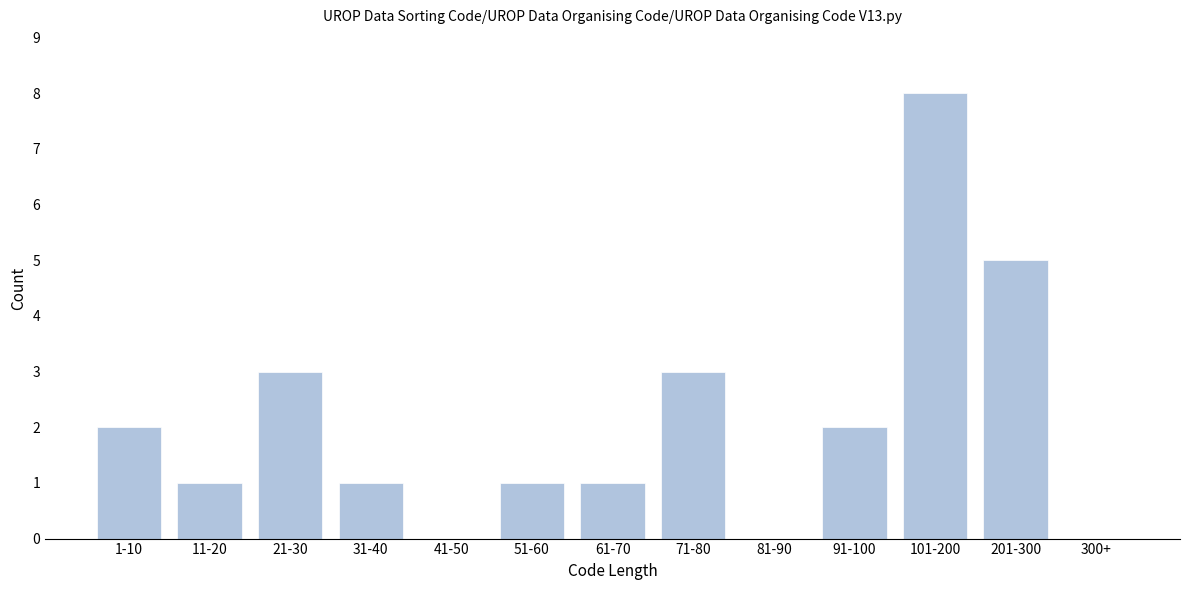

Reading left to right, transcribe all the data shown in this chart.

1-10=2	11-20=1	21-30=3	31-40=1	41-50=0	51-60=1	61-70=1	71-80=3	81-90=0	91-100=2	101-200=8	201-300=5	300+=0